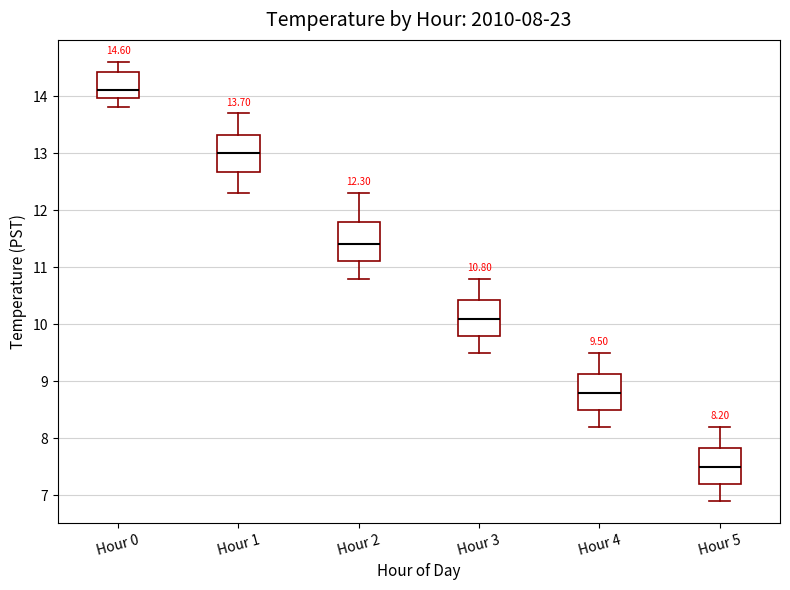

Which box's median line is the lowest?

Hour 5